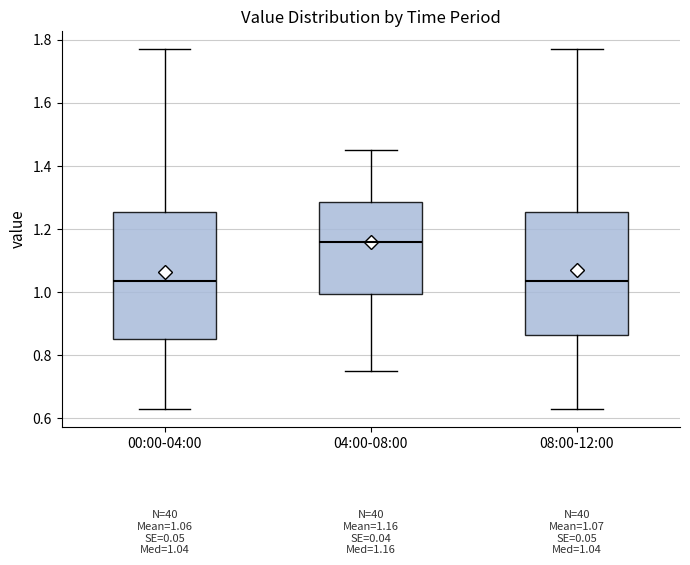

Which box has the highest median line?

04:00-08:00